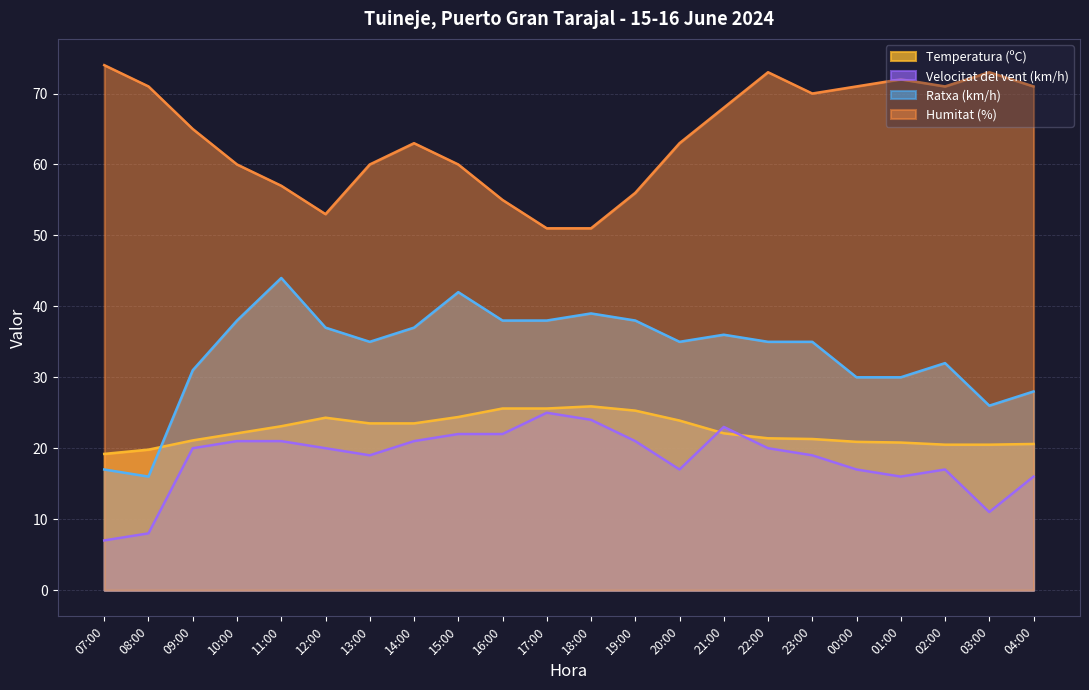

How many interior local peaks does the Velocitat del vent (km/h) series have?

3